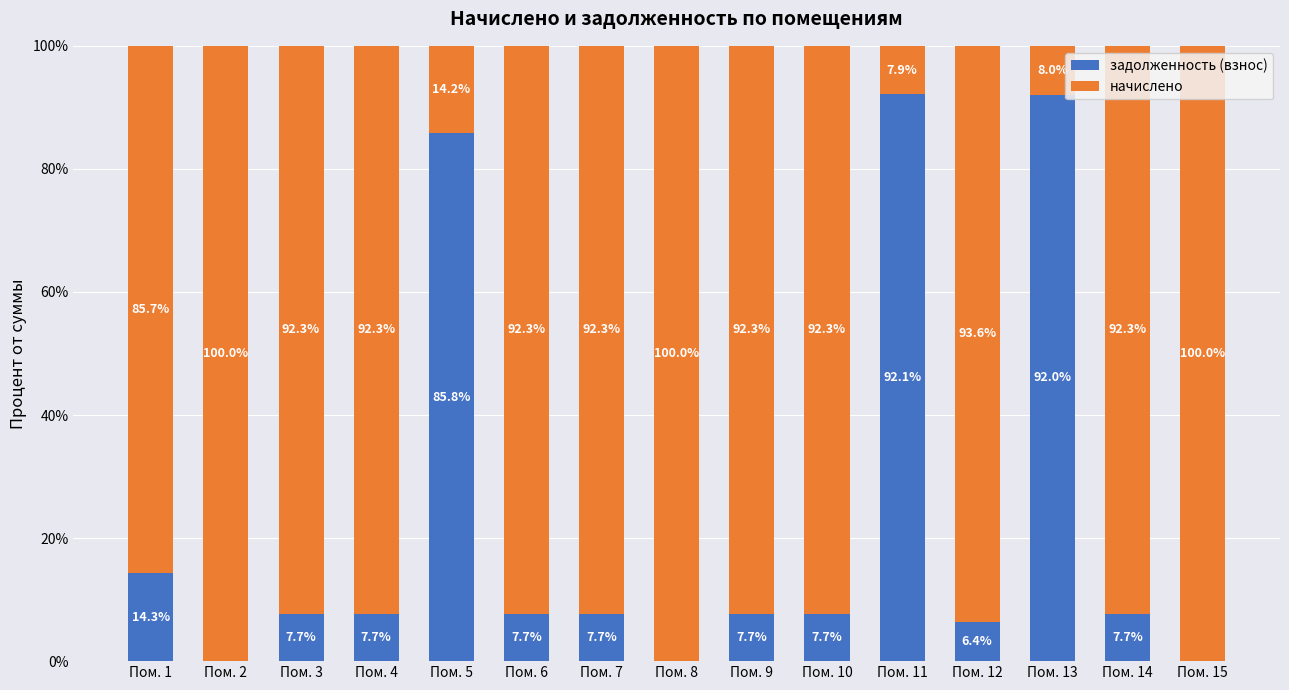

What is the difference between the задолженность (взнос) values at Пом. 7 and Пом. 13?

84.3